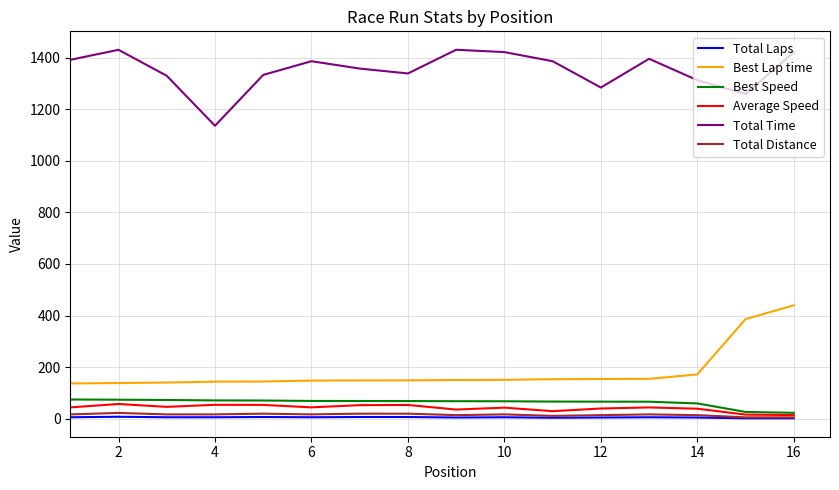

Which series has the largest total across all categories?

Total Time